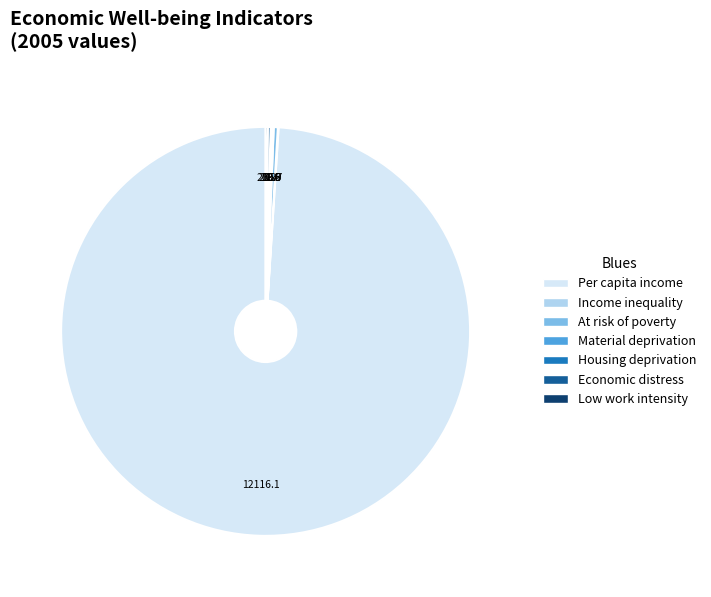

Is there any slice that represents more than half of the pie?

Yes